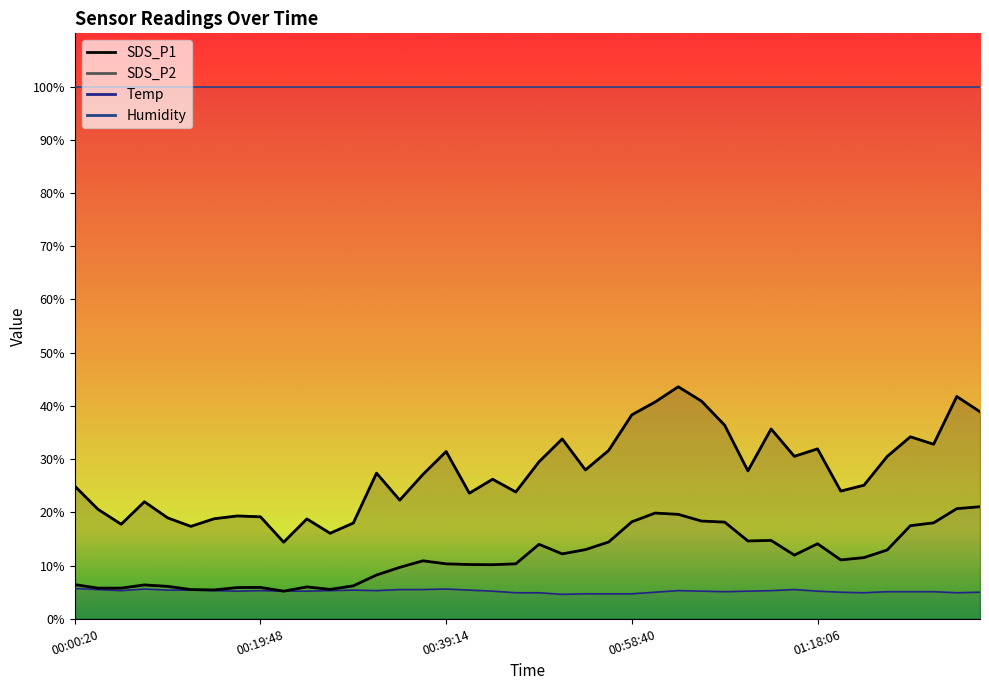

Which series changed the most between 2022/02/12 00:31:57 and 2022/02/12 01:25:26?

SDS_P2